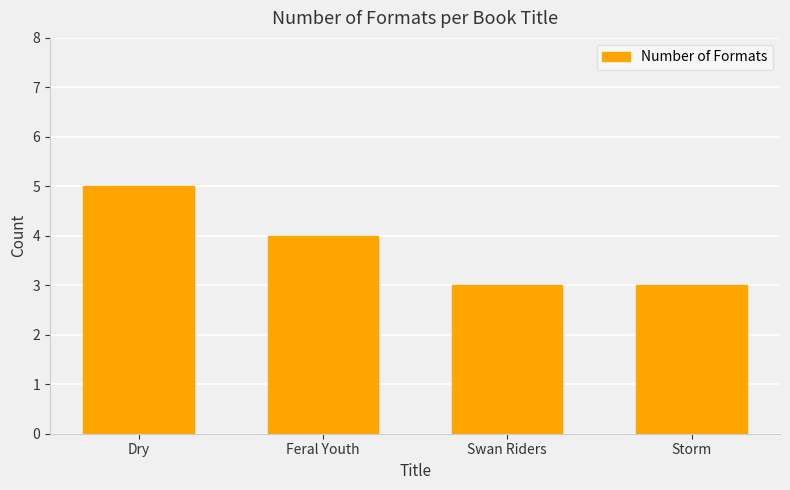

What is the label of the 4th bar from the left?

Storm